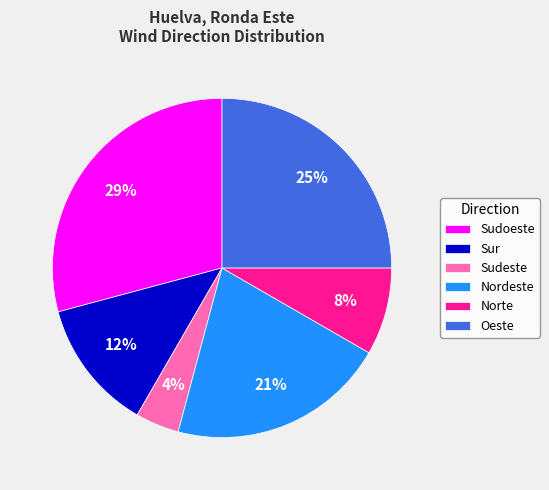

Which has a higher value, Sur or Oeste?

Oeste